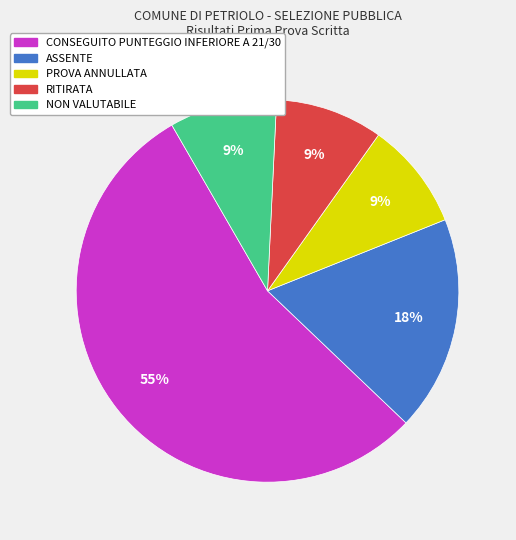

Approximately how many times larger is the value at ASSENTE compared to NON VALUTABILE?

2.0